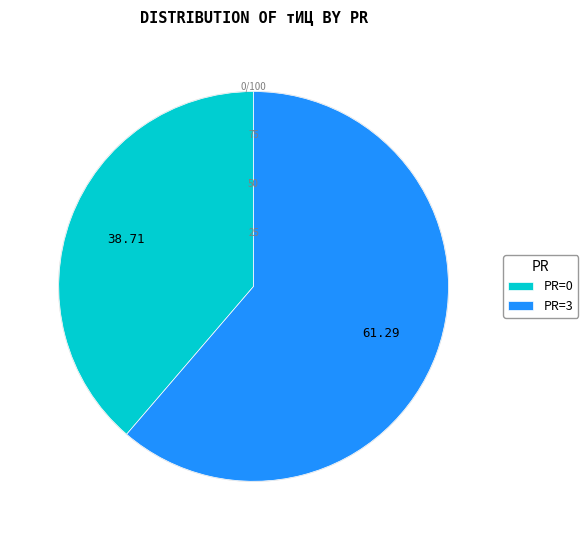

Is there any slice that represents more than half of the pie?

Yes